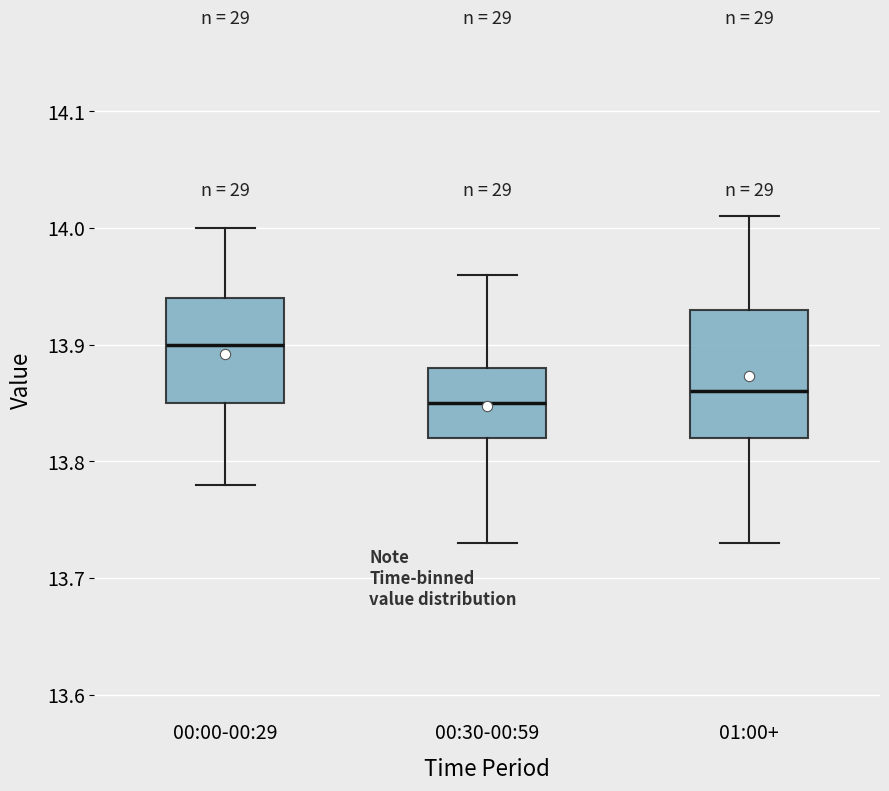

Where does the upper whisker of the box for 01:00+ end on the y-axis? The values are not printed on the chart, so give them approximately, as read against the axis.

14.01